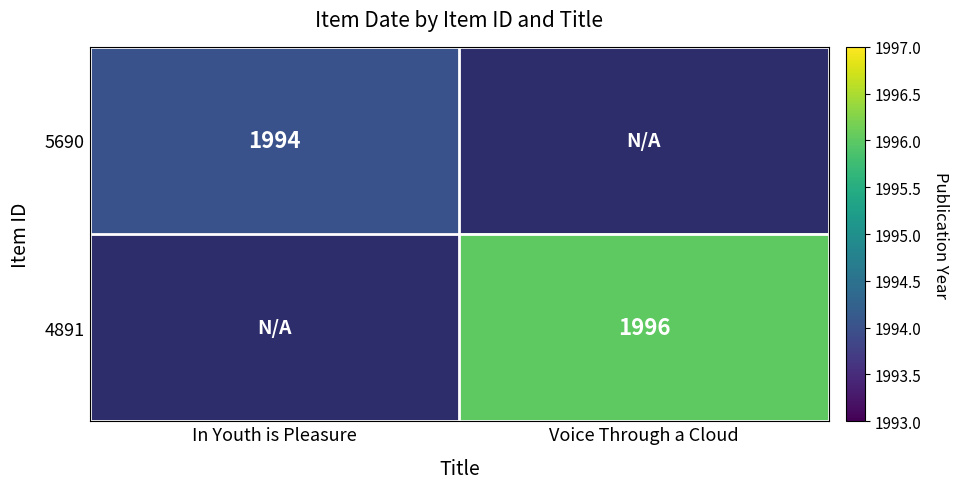

Is it true that 5690 equals 641 at In Youth is Pleasure?

False